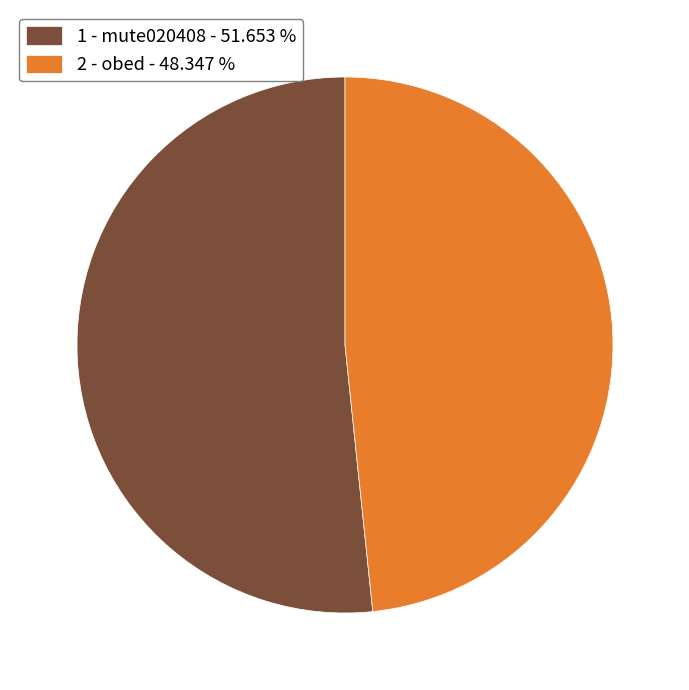

Does any single category account for the majority?

Yes